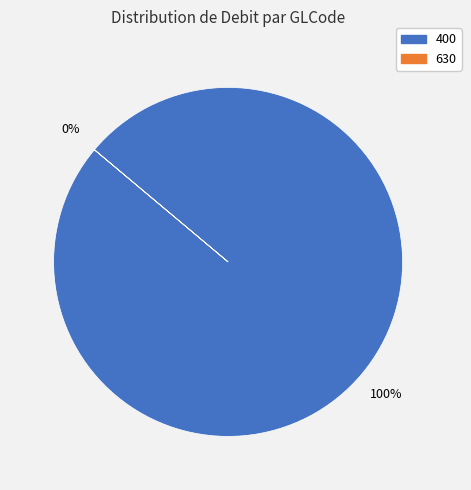

Is the sum of 630 and 400 greater than half?

Yes